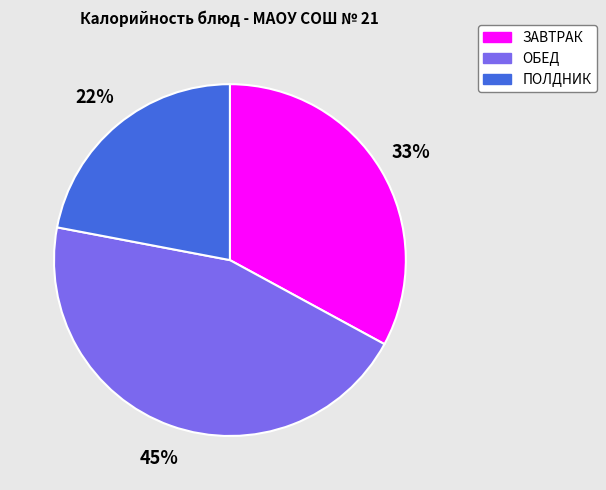

Is there any slice that represents more than half of the pie?

No